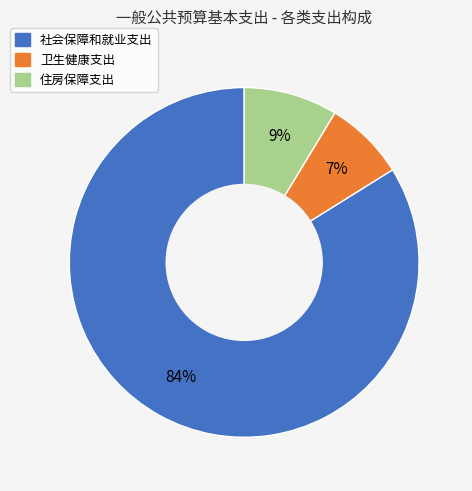

True or false: 住房保障支出 accounts for 9% of the total.

True